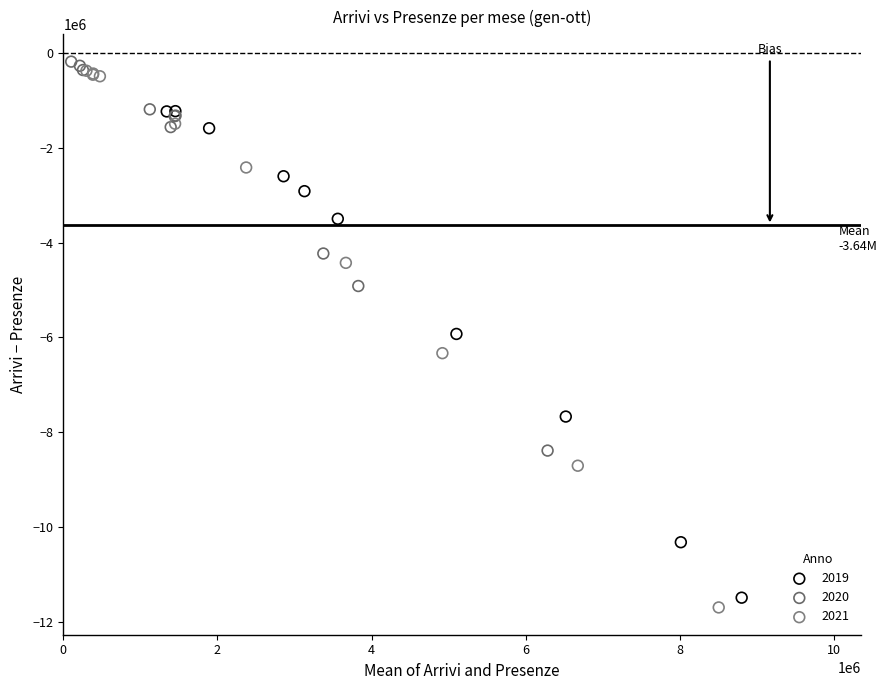

Which series has the largest Y range (max minus min)?

2021